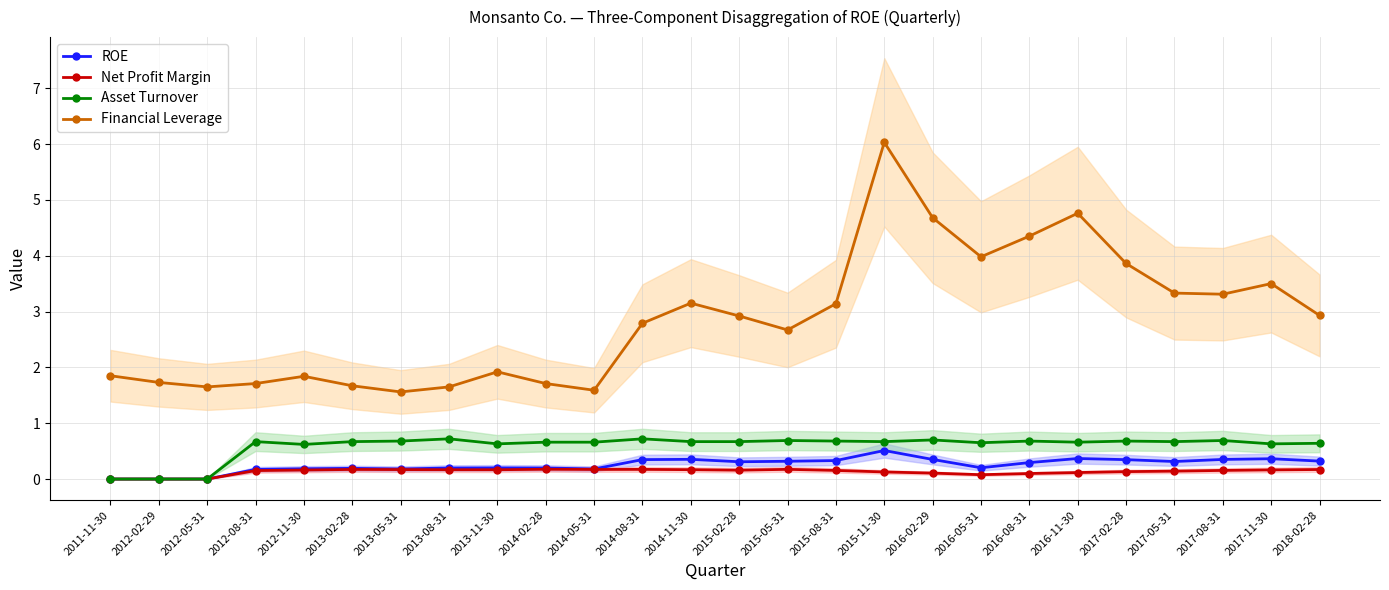

True or false: Financial Leverage and Asset Turnover cross at least once.

False